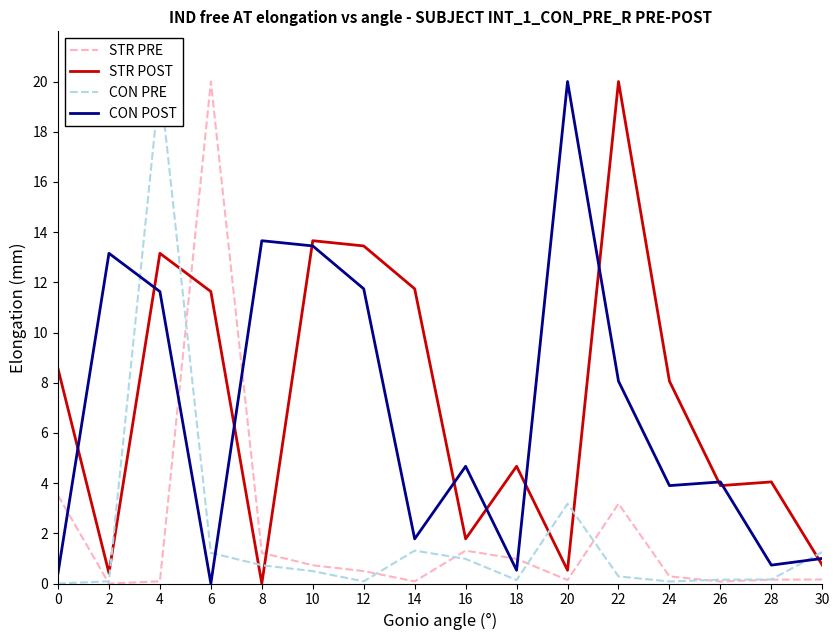

What is the value of the STR POST point at the 2nd from the left?

0.4